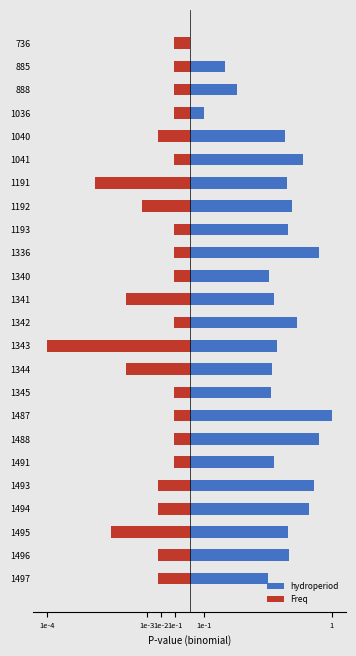

The value of Freq at 1191 is -1.0. True or false?

False